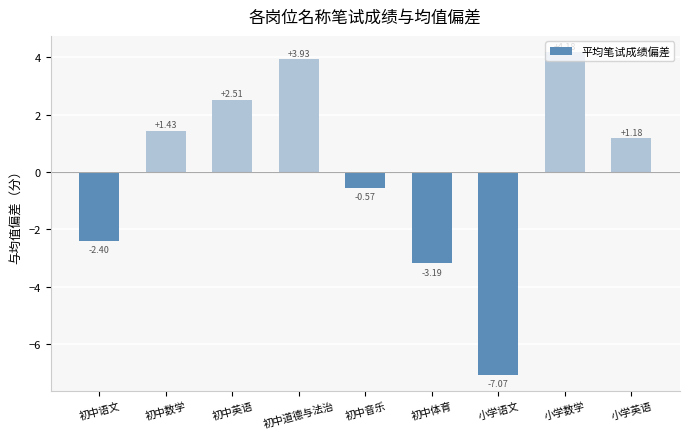

At which category does the chart reach its peak across all series?

小学数学